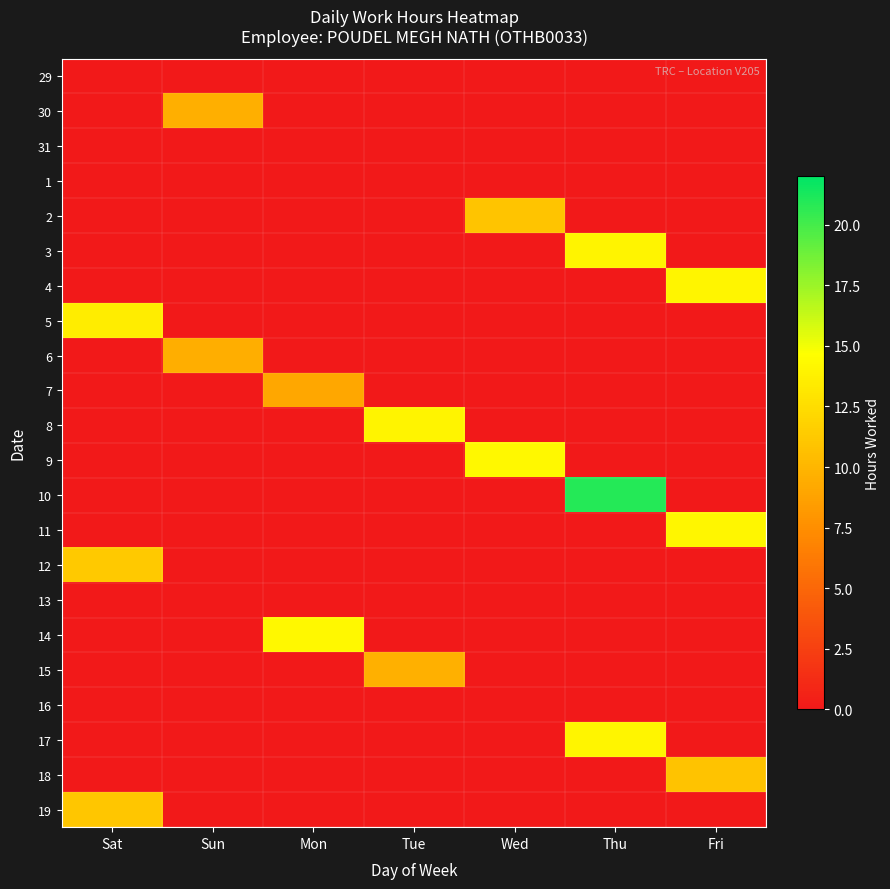

What is the total value across all series at Fri?

39.1